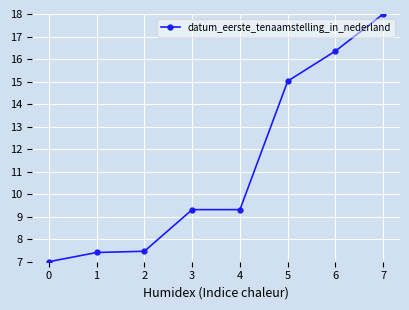

What is the average value?

11.2